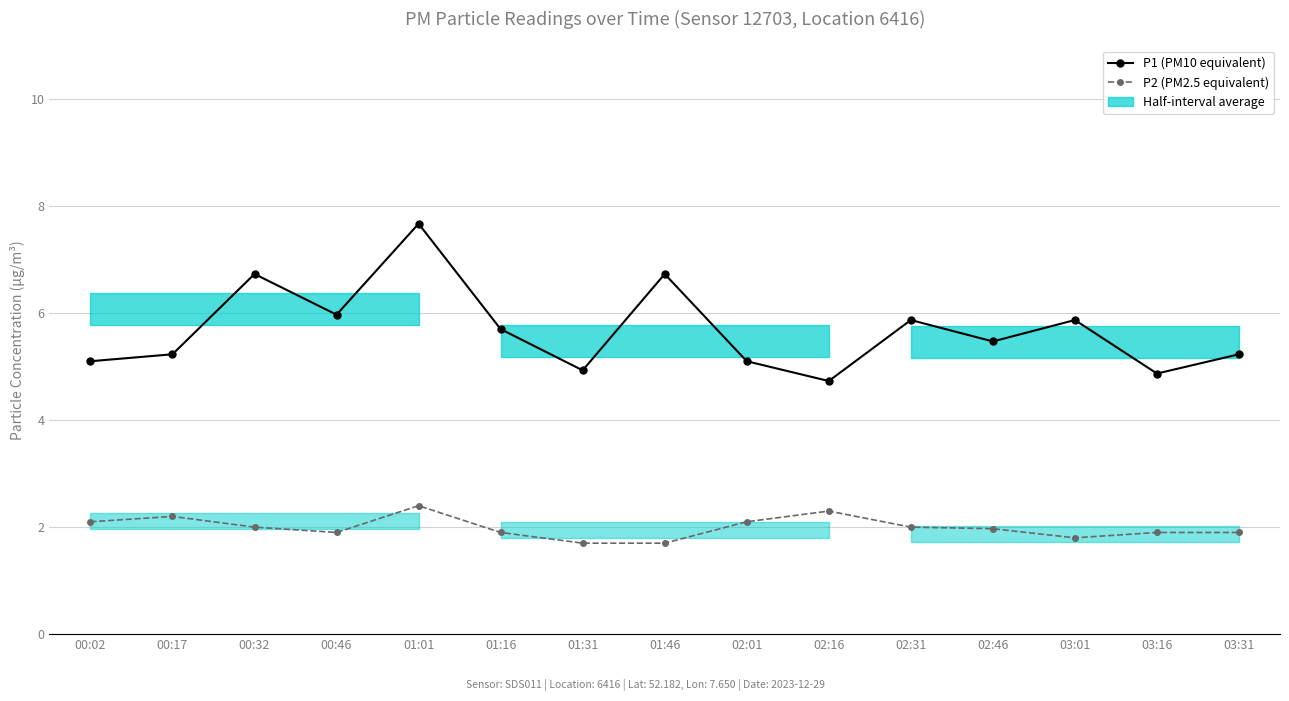

Which category has the lowest value in the P1 (PM10 equivalent) series?

02:16